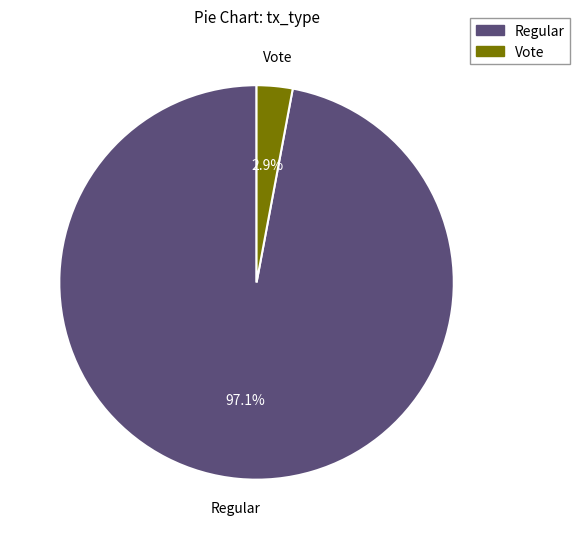

Is there any slice that represents more than half of the pie?

Yes